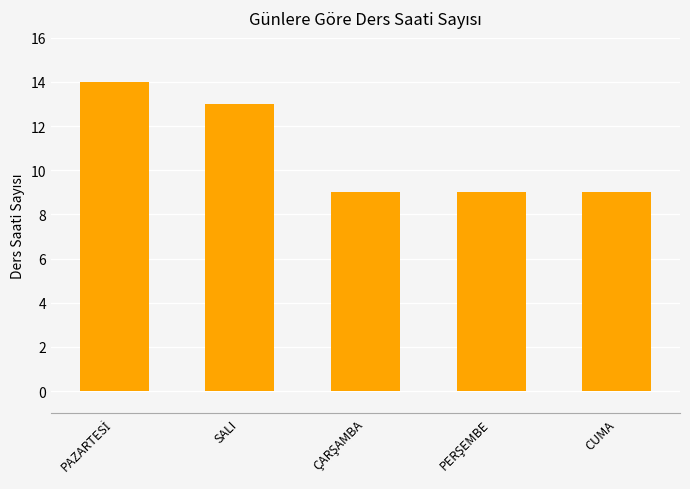

Approximately how many times larger is the value at SALI compared to CUMA?

1.4